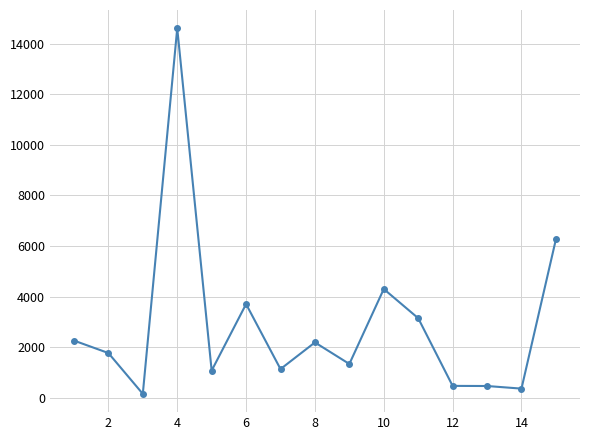

What is the maximum value shown in the chart?

14605